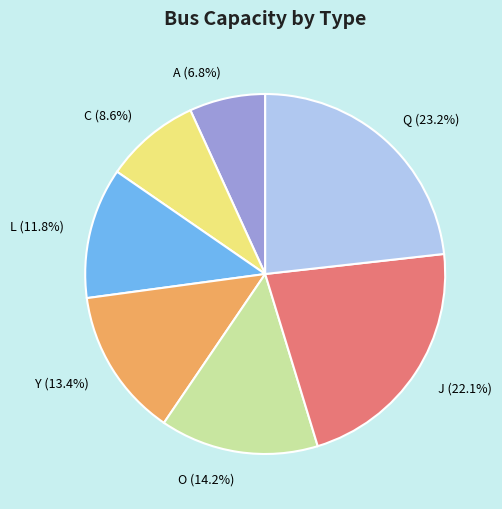

Between O and A, which is larger?

O